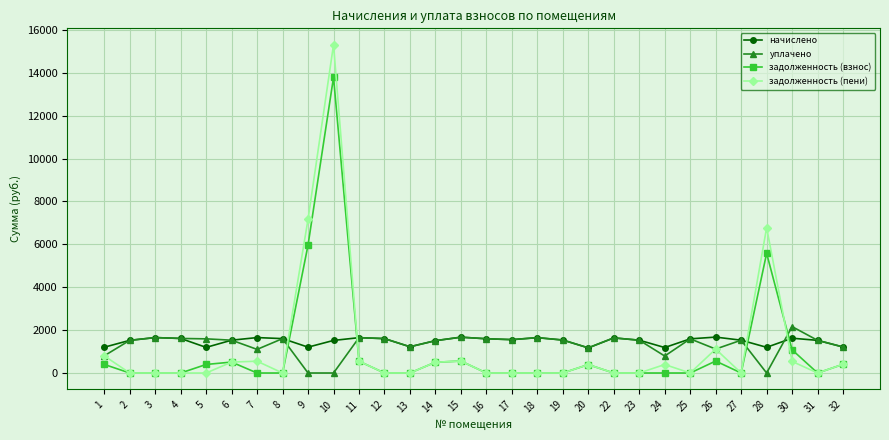

Is it true that уплачено equals 1537.5 at 19?

True